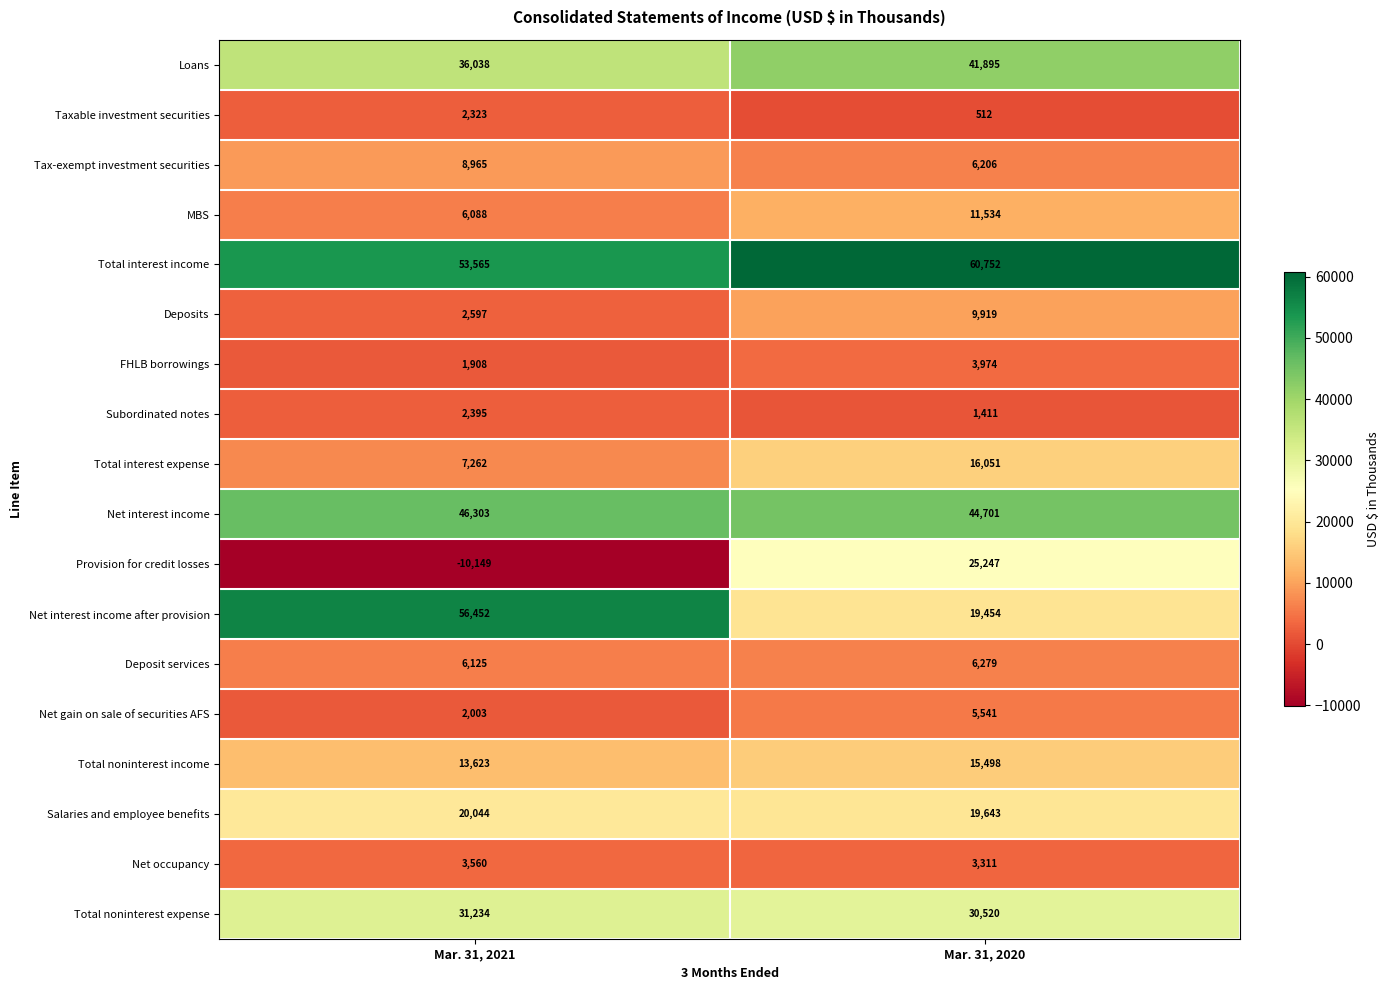

Which category has the highest value in the Deposit services series?

Mar. 31, 2020